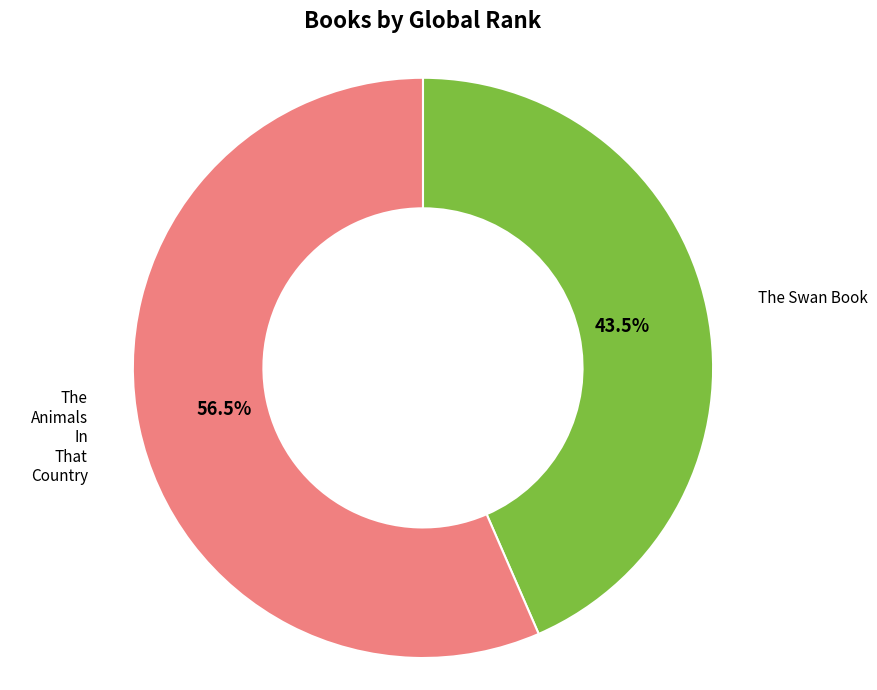

Between The Swan Book and The Animals In That Country, which is larger?

The Animals In That Country